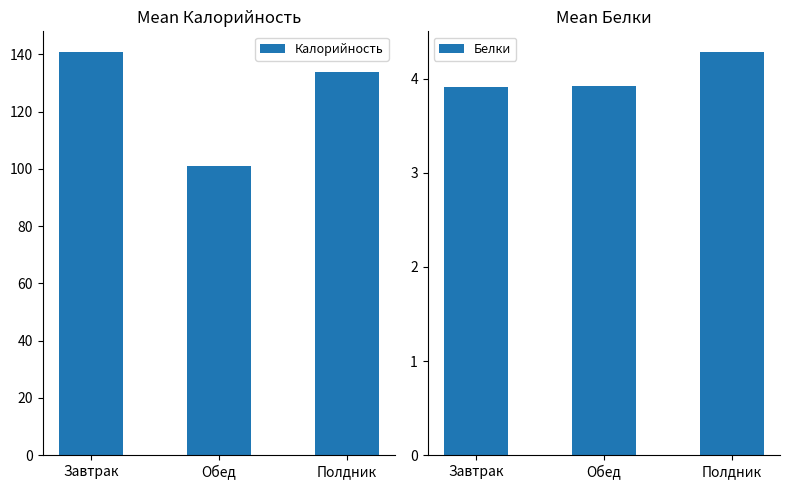

Rank the series by their average value, from highest to lowest.

Калорийность, Белки